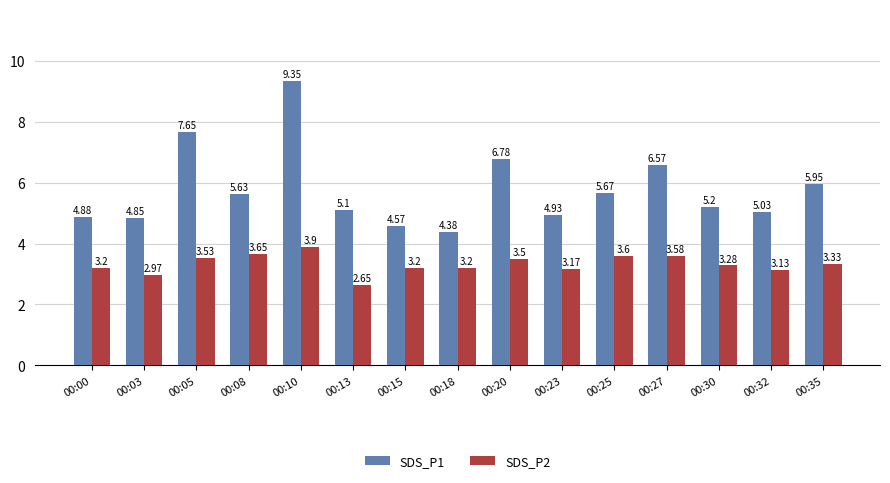

How many bars are there in each group?

2